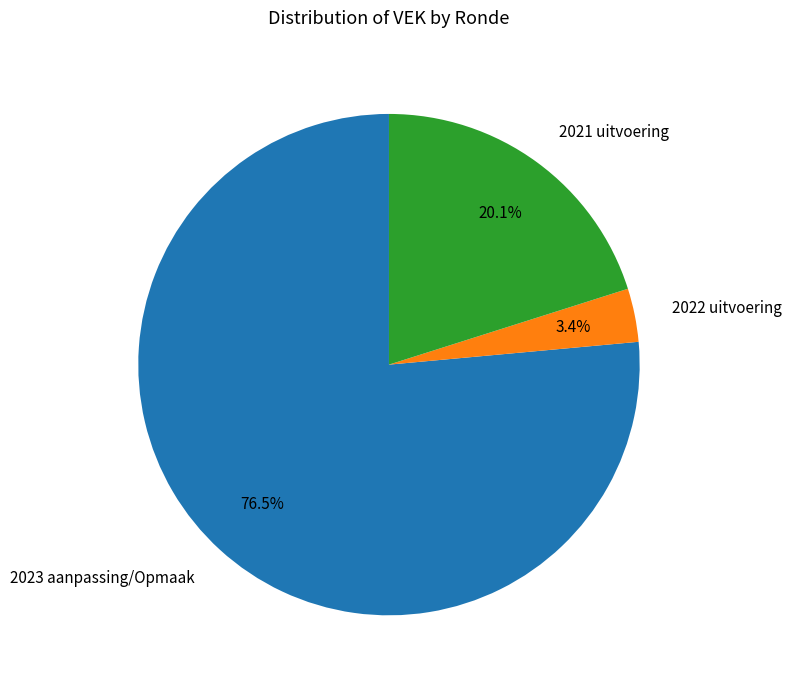

Count the number of slices in the pie.

3